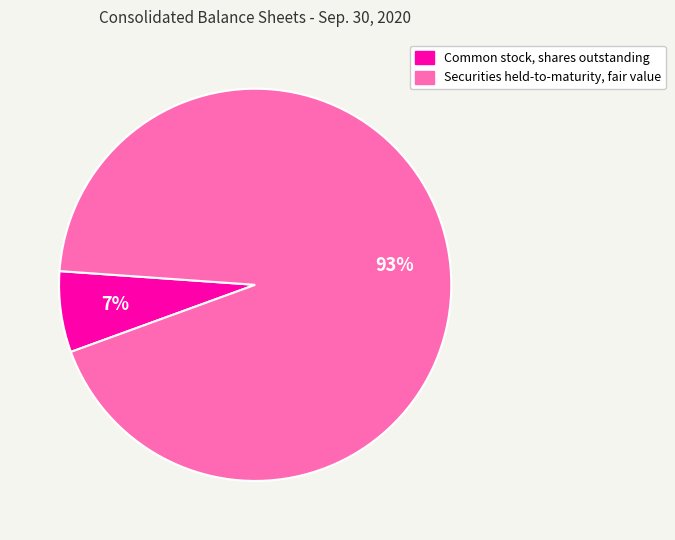

Count the number of slices in the pie.

2